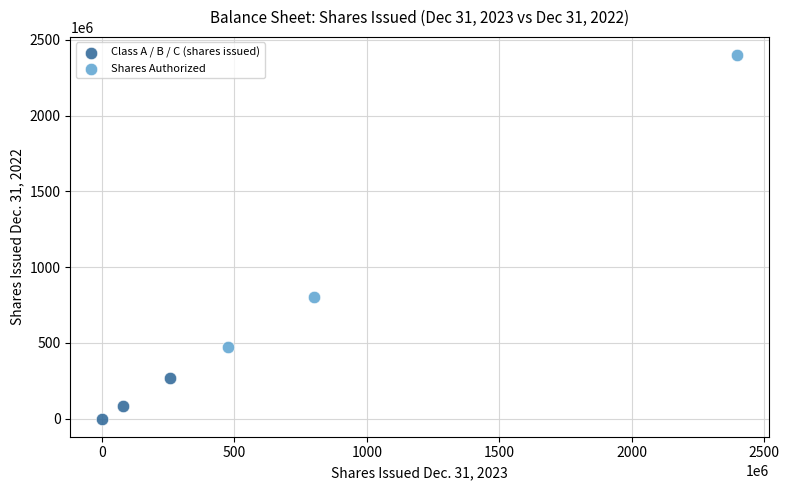

What are all the series names shown in the legend?

Class A / B / C (shares issued), Shares Authorized